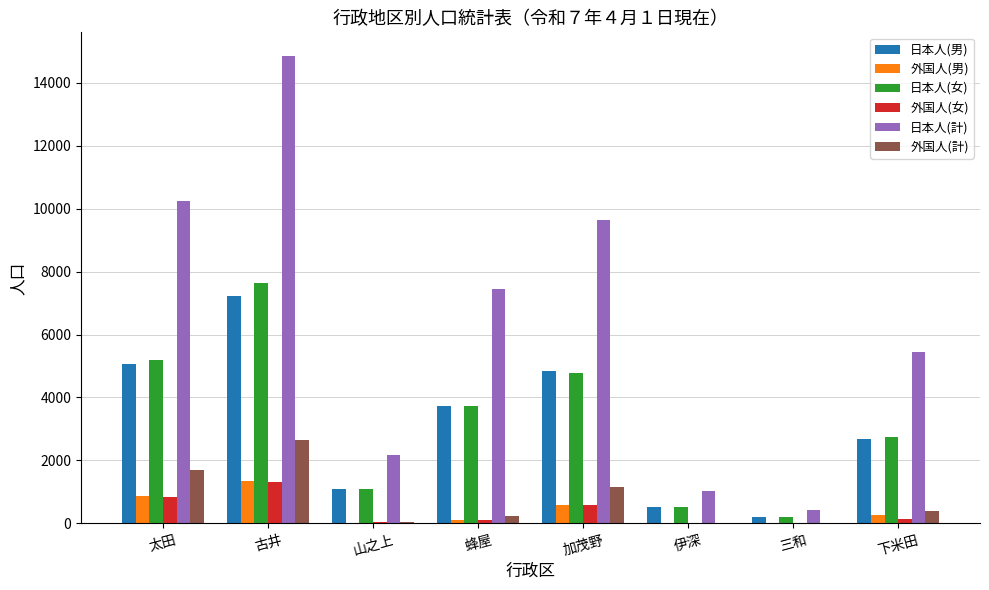

Does the chart contain stacked bars?

No